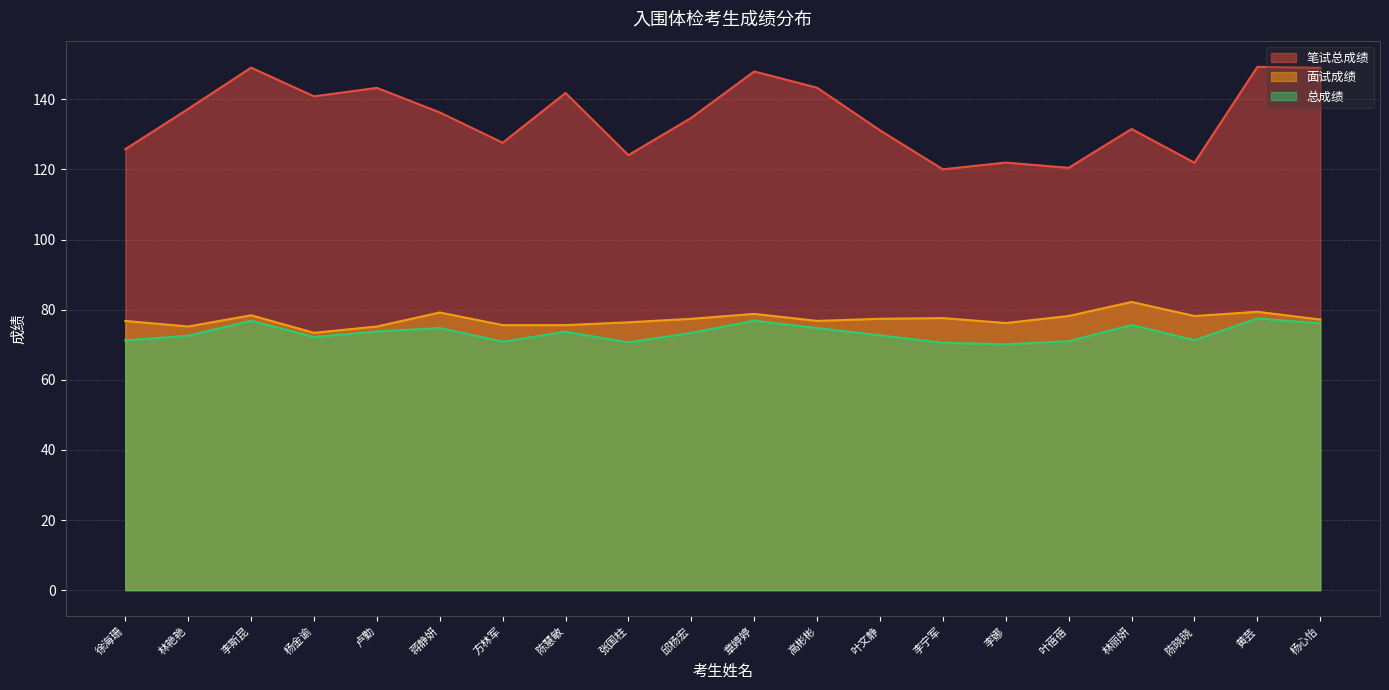

What value does the 总成绩 series have at 叶蓓蓓?

71.0